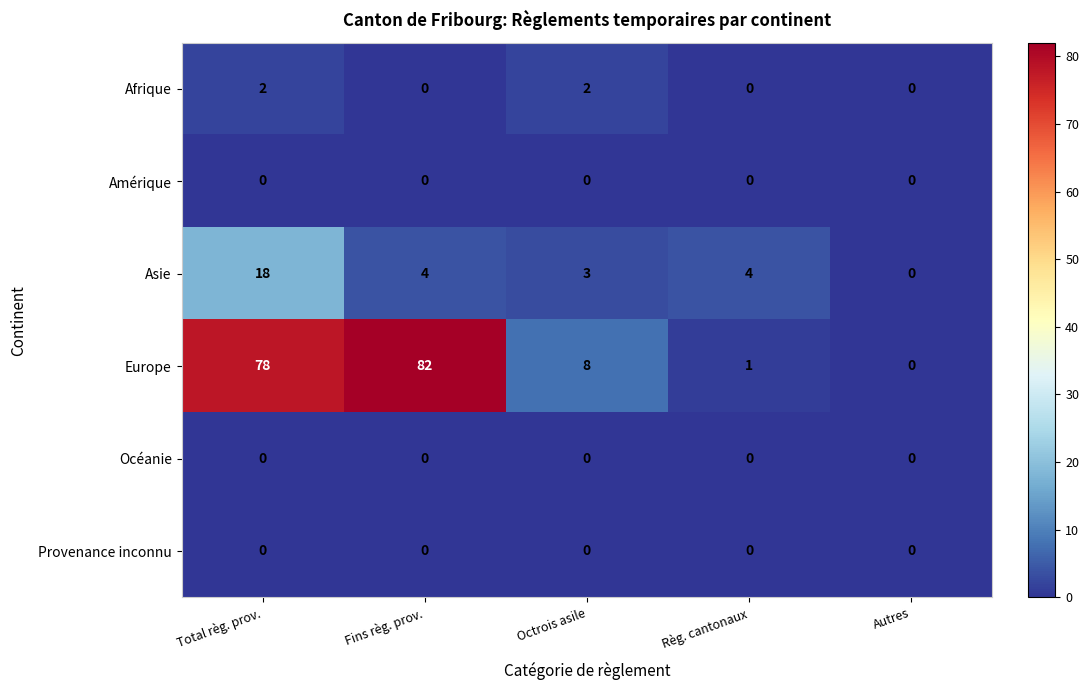

Count the number of categories in the chart.

5